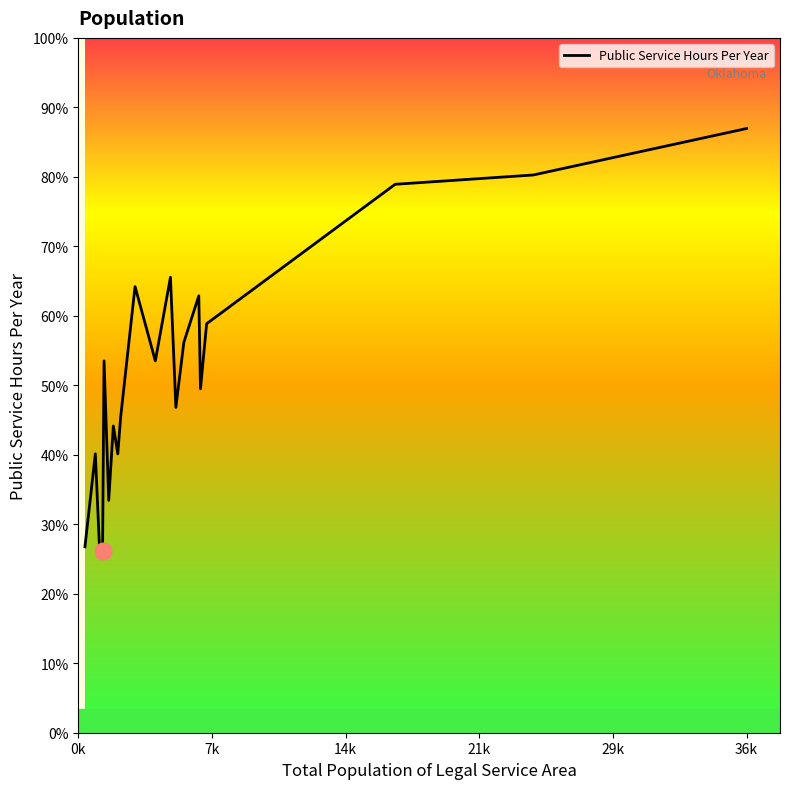

At which category does the chart reach its peak across all series?

36k